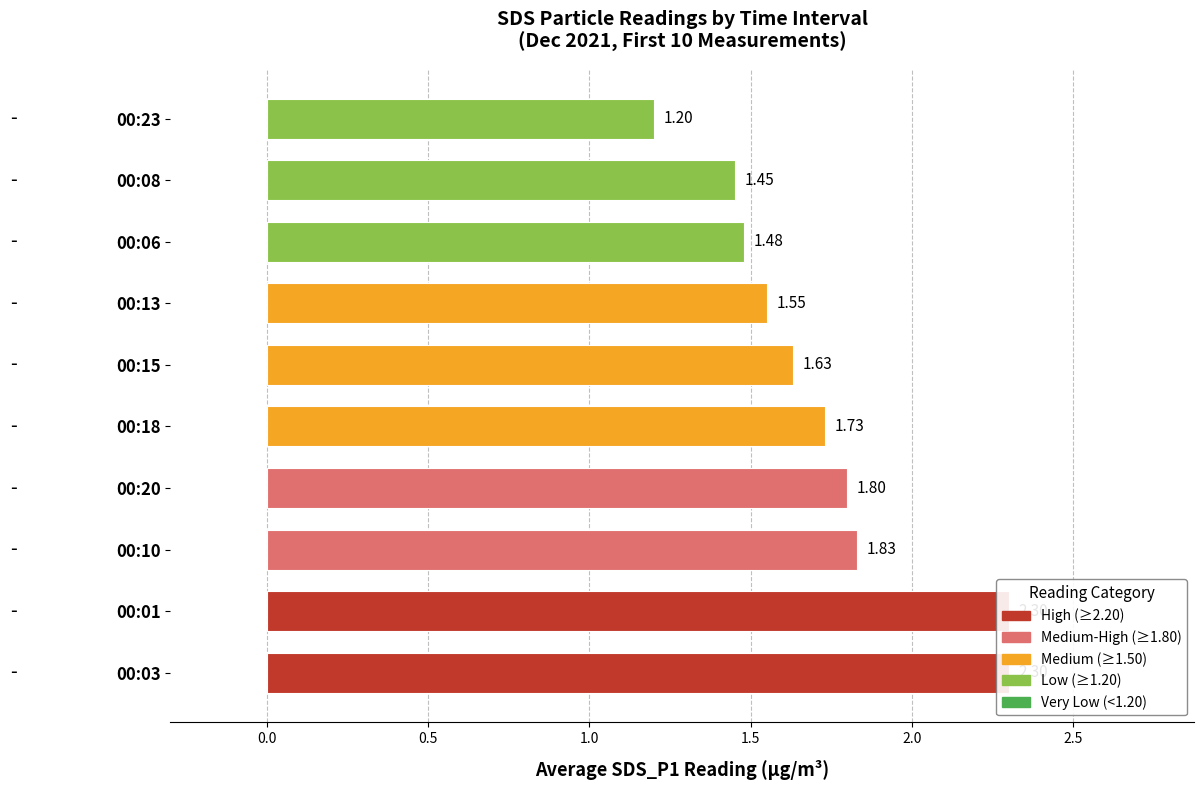

What is the greatest value displayed?

2.3